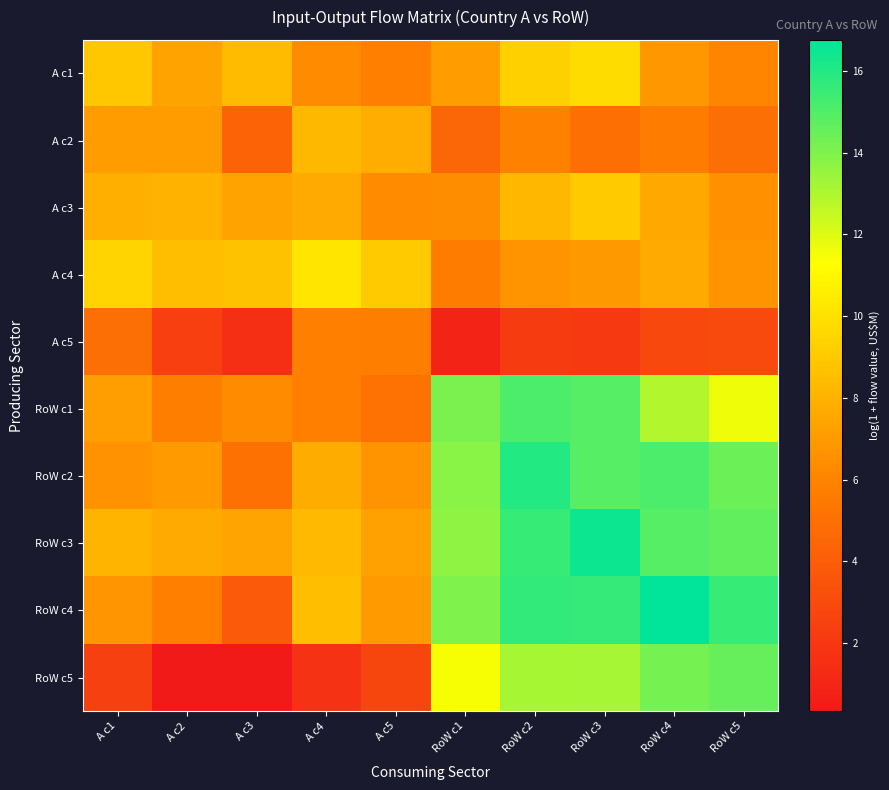

Reading right to left, transcribe all the data shown in this chart.

A c1: RoW c5=6.1	RoW c4=6.9	RoW c3=9.8	RoW c2=9.3	RoW c1=7.1	A c5=5.9	A c4=6.3	A c3=8.4	A c2=7.4	A c1=8.9
A c2: RoW c5=5.0	RoW c4=5.7	RoW c3=5.0	RoW c2=5.9	RoW c1=4.4	A c5=7.8	A c4=8.3	A c3=4.3	A c2=7.1	A c1=7.1
A c3: RoW c5=6.6	RoW c4=7.6	RoW c3=9.1	RoW c2=8.2	RoW c1=6.4	A c5=6.4	A c4=7.7	A c3=7.4	A c2=8.0	A c1=7.9
A c4: RoW c5=6.7	RoW c4=7.7	RoW c3=6.9	RoW c2=6.7	RoW c1=5.6	A c5=9.1	A c4=10.2	A c3=8.7	A c2=8.5	A c1=9.4
A c5: RoW c5=3.0	RoW c4=2.9	RoW c3=2.1	RoW c2=2.1	RoW c1=0.9	A c5=5.8	A c4=5.8	A c3=1.6	A c2=2.4	A c1=4.9
RoW c1: RoW c5=11.6	RoW c4=12.9	RoW c3=14.9	RoW c2=15.1	RoW c1=14.1	A c5=5.1	A c4=5.8	A c3=6.4	A c2=5.8	A c1=7.2
RoW c2: RoW c5=14.4	RoW c4=15.1	RoW c3=14.9	RoW c2=16.0	RoW c1=13.8	A c5=6.7	A c4=7.8	A c3=5.1	A c2=7.0	A c1=6.6
RoW c3: RoW c5=14.6	RoW c4=14.9	RoW c3=16.4	RoW c2=15.5	RoW c1=13.7	A c5=7.3	A c4=8.4	A c3=7.4	A c2=7.7	A c1=8.1
RoW c4: RoW c5=15.5	RoW c4=16.8	RoW c3=15.6	RoW c2=15.7	RoW c1=14.0	A c5=7.0	A c4=8.5	A c3=3.8	A c2=5.8	A c1=6.8
RoW c5: RoW c5=14.5	RoW c4=14.2	RoW c3=13.2	RoW c2=13.2	RoW c1=11.5	A c5=2.7	A c4=1.7	A c3=0.3	A c2=0.4	A c1=2.4